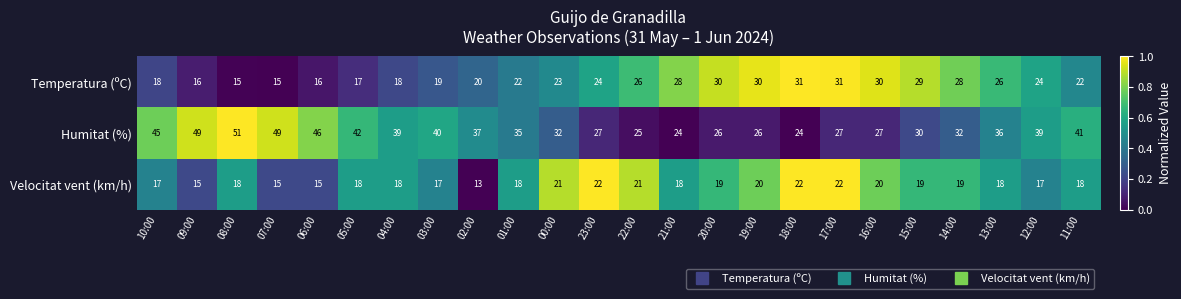

At which category is the sum across all series the highest?

08:00